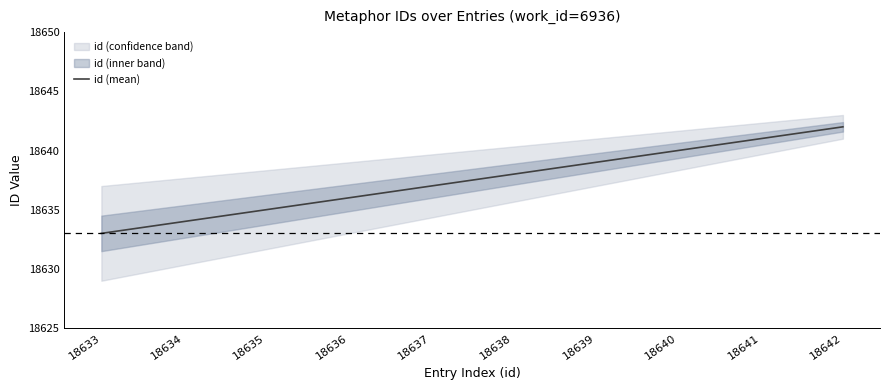

Approximately how many times larger is the value at 18637 compared to 18633?

1.0